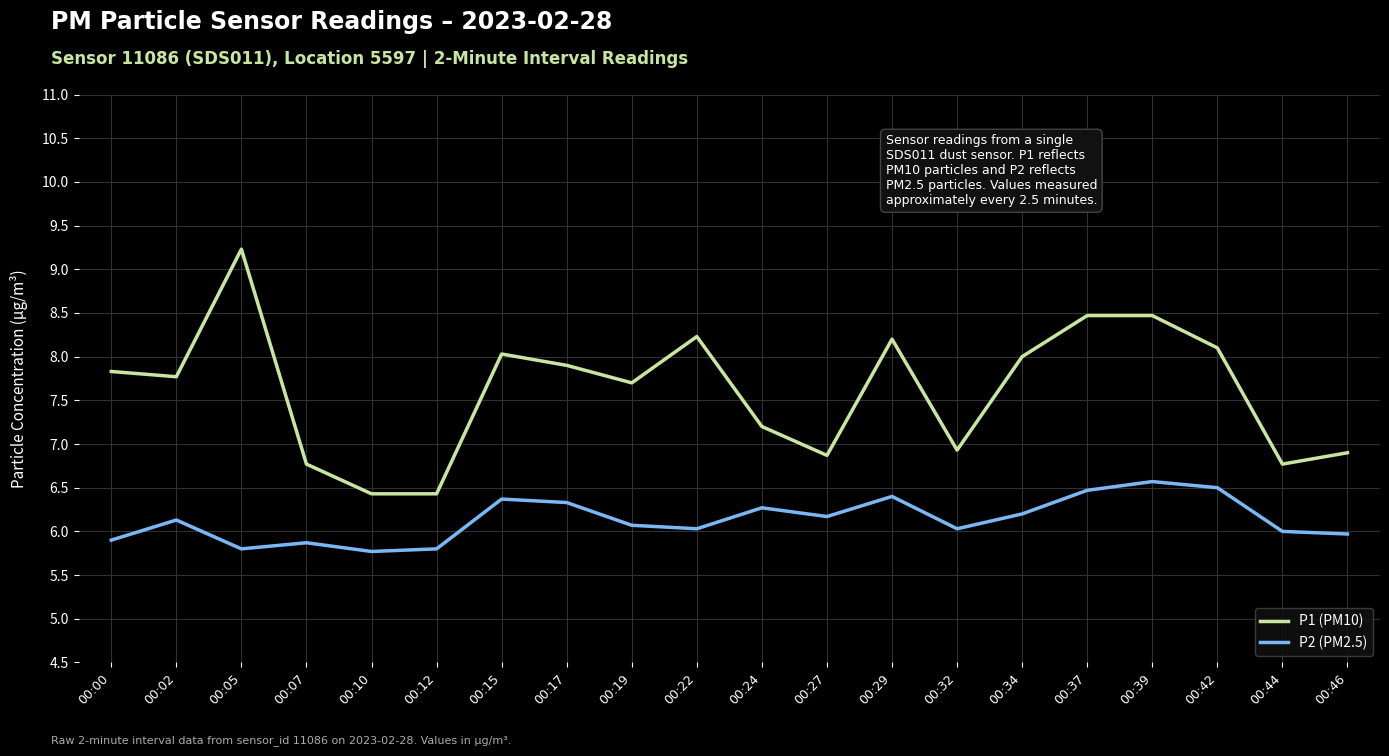

What is the lowest value of the P1 (PM10) series?

6.4